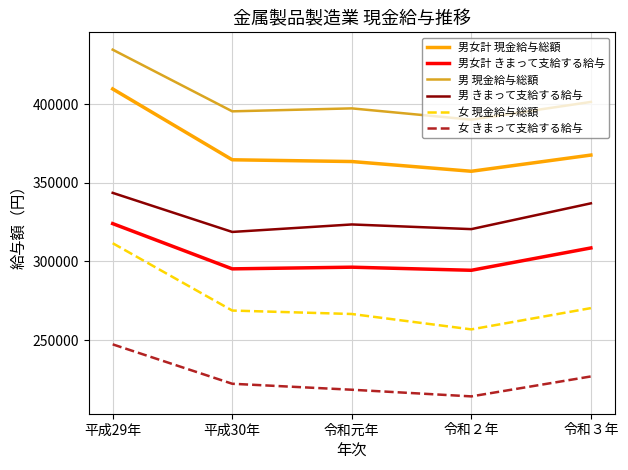

What is the difference between the maximum and minimum values in the 男 きまって支給する給与 series?

24874